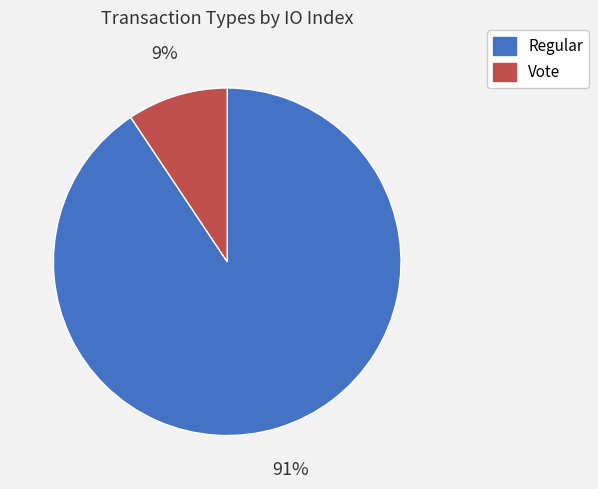

Which slice represents more than half of the pie?

Regular